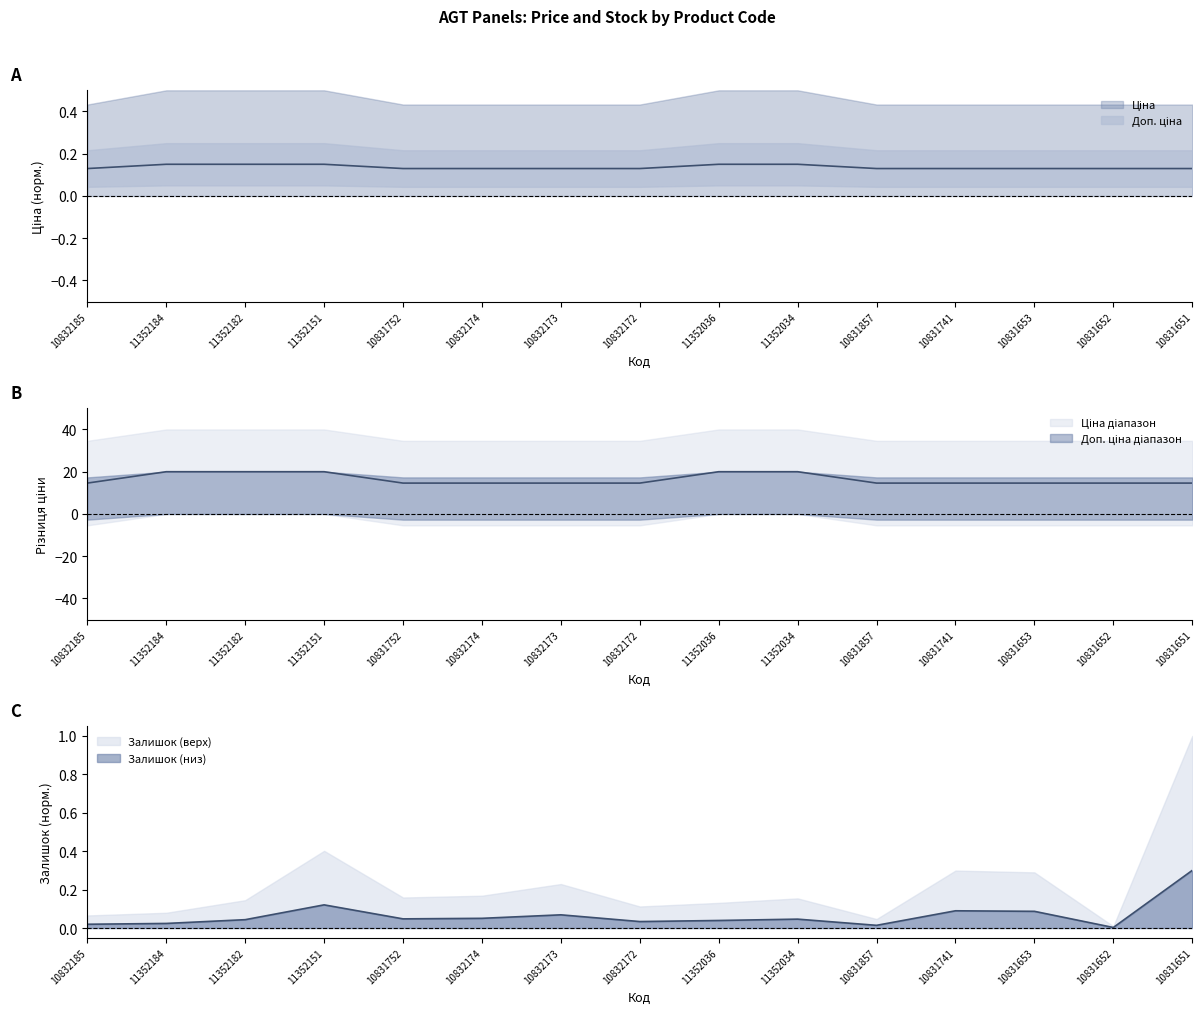

True or false: Доп. ціна and Ціна intersect in this chart.

False